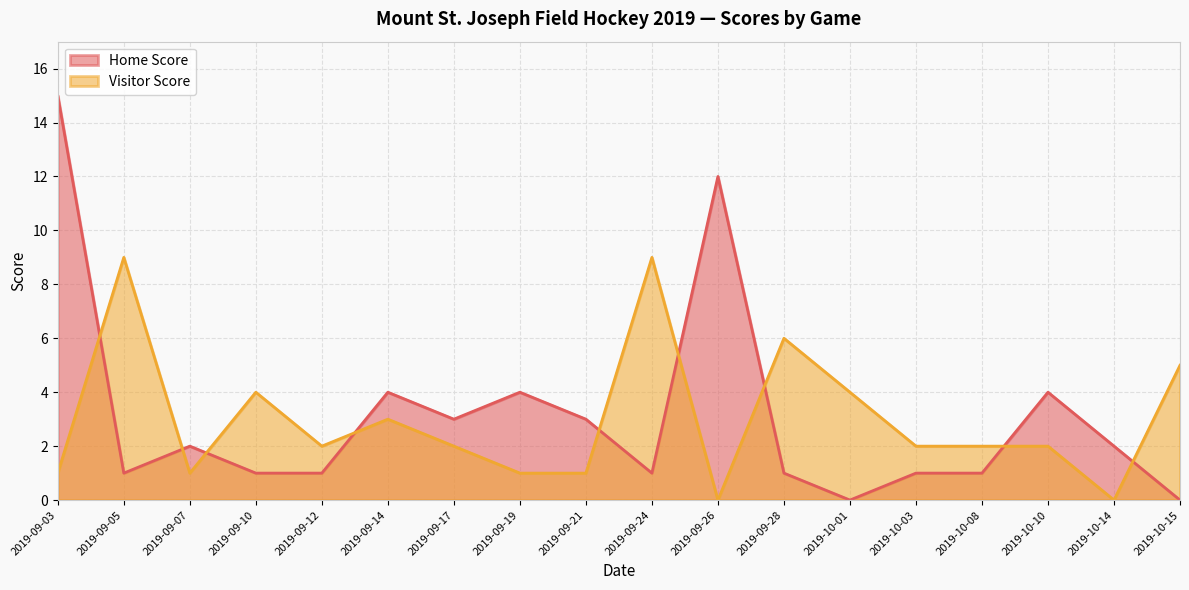

What is the maximum value shown in the chart?

15